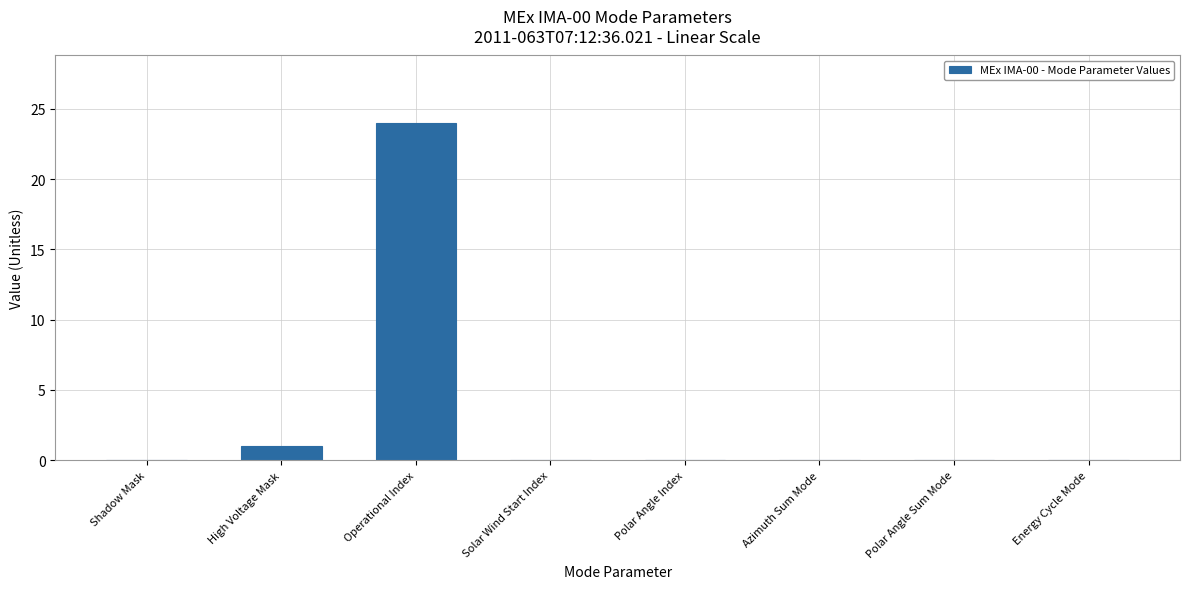

Which category has the highest value across all series?

Operational Index